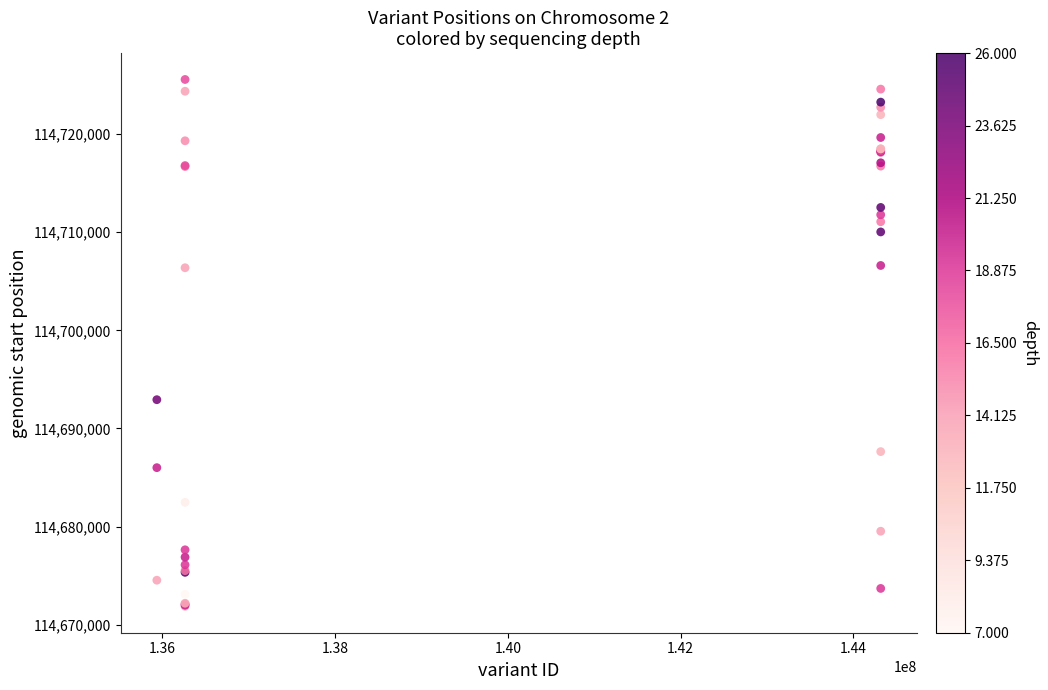

What Y value in the scatter plot is closest to 114698717?

114692933